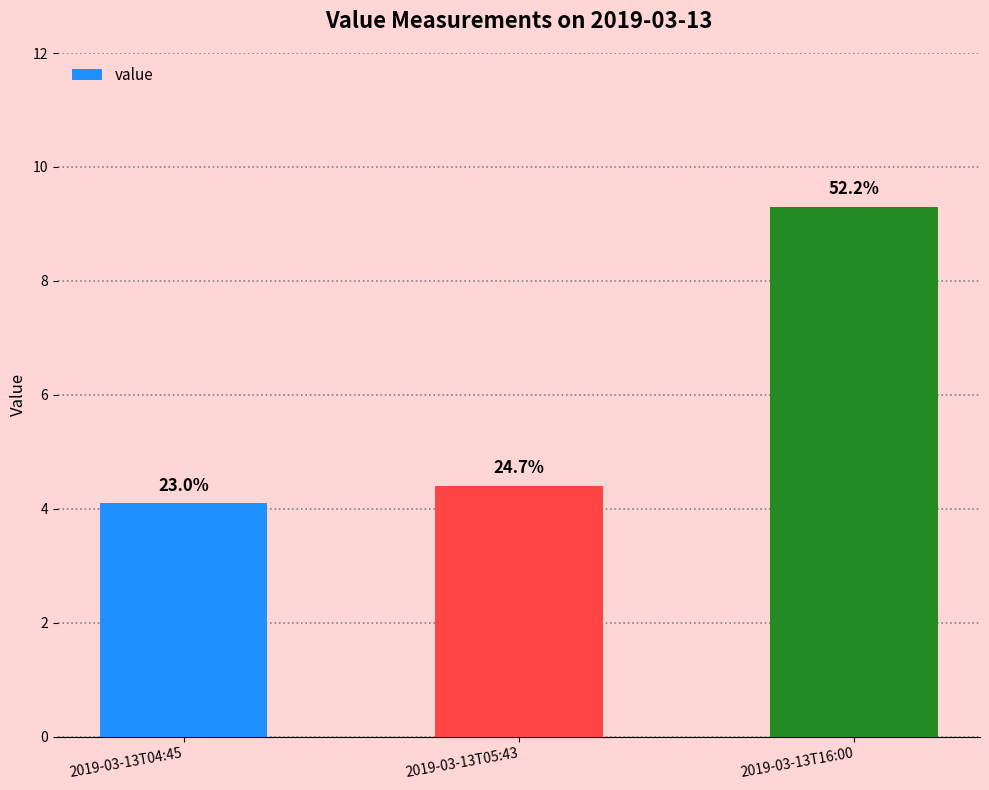

What is the difference between the second highest and minimum values?

0.3